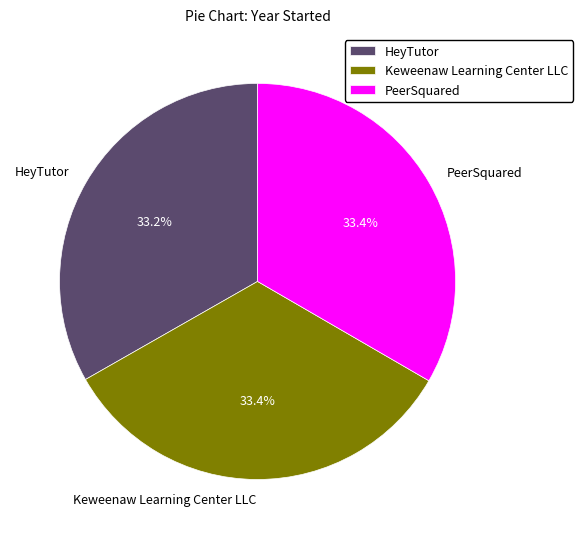

What percentage is the Keweenaw Learning Center LLC slice, to the nearest percent?

33%